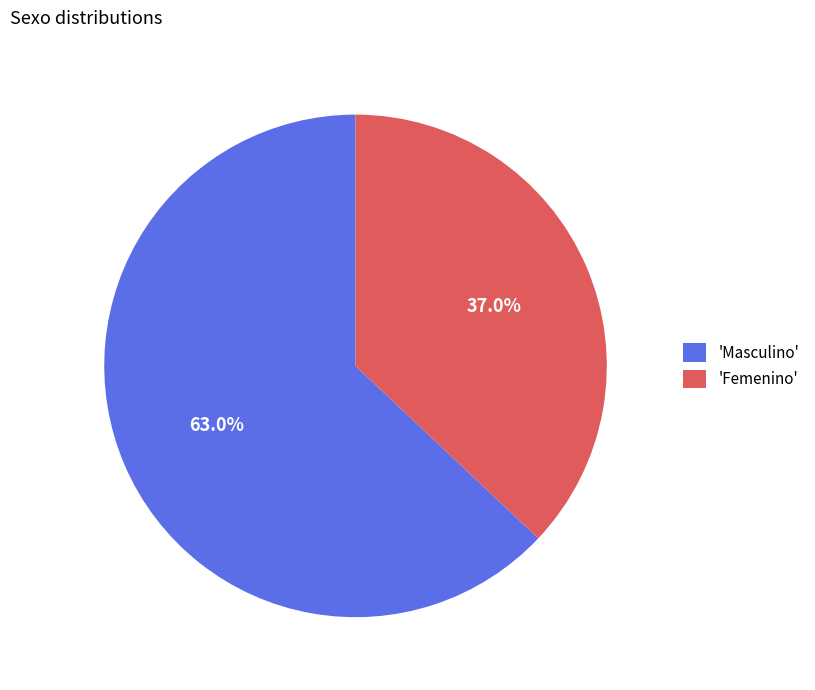

What is the majority slice?

'Masculino'